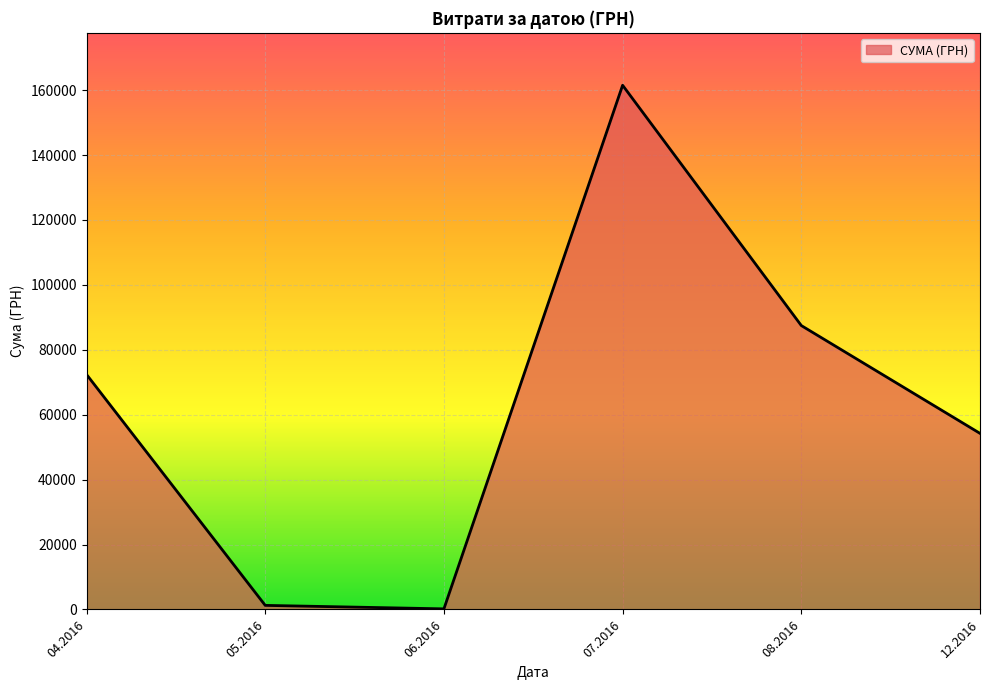

What is the difference between the second highest and second lowest values?

86220.7